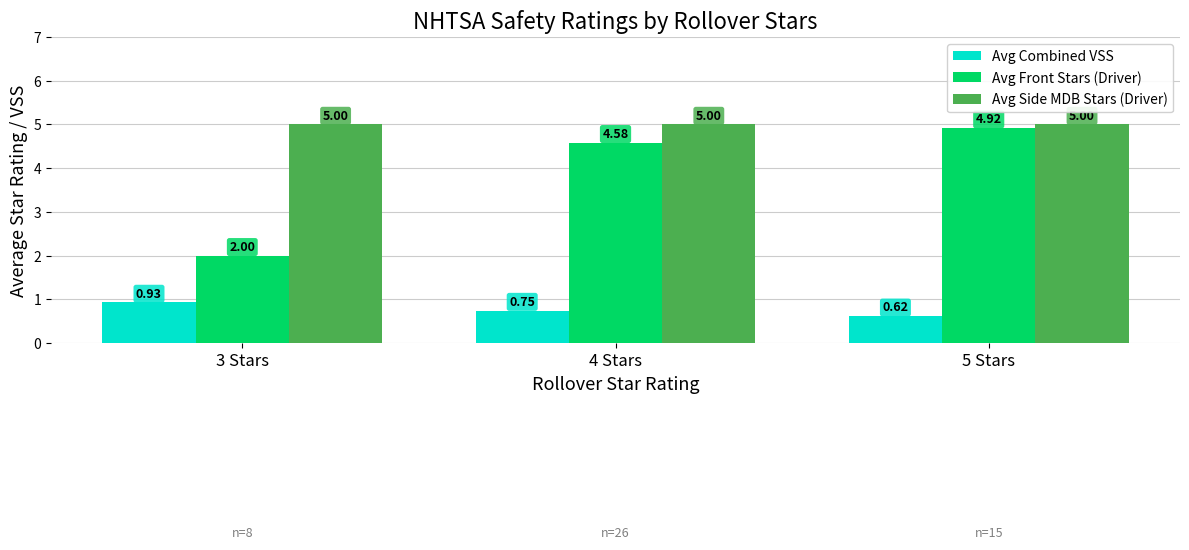

What is the approximate value of Avg Side MDB Stars (Driver) at 5 Stars?

5.0